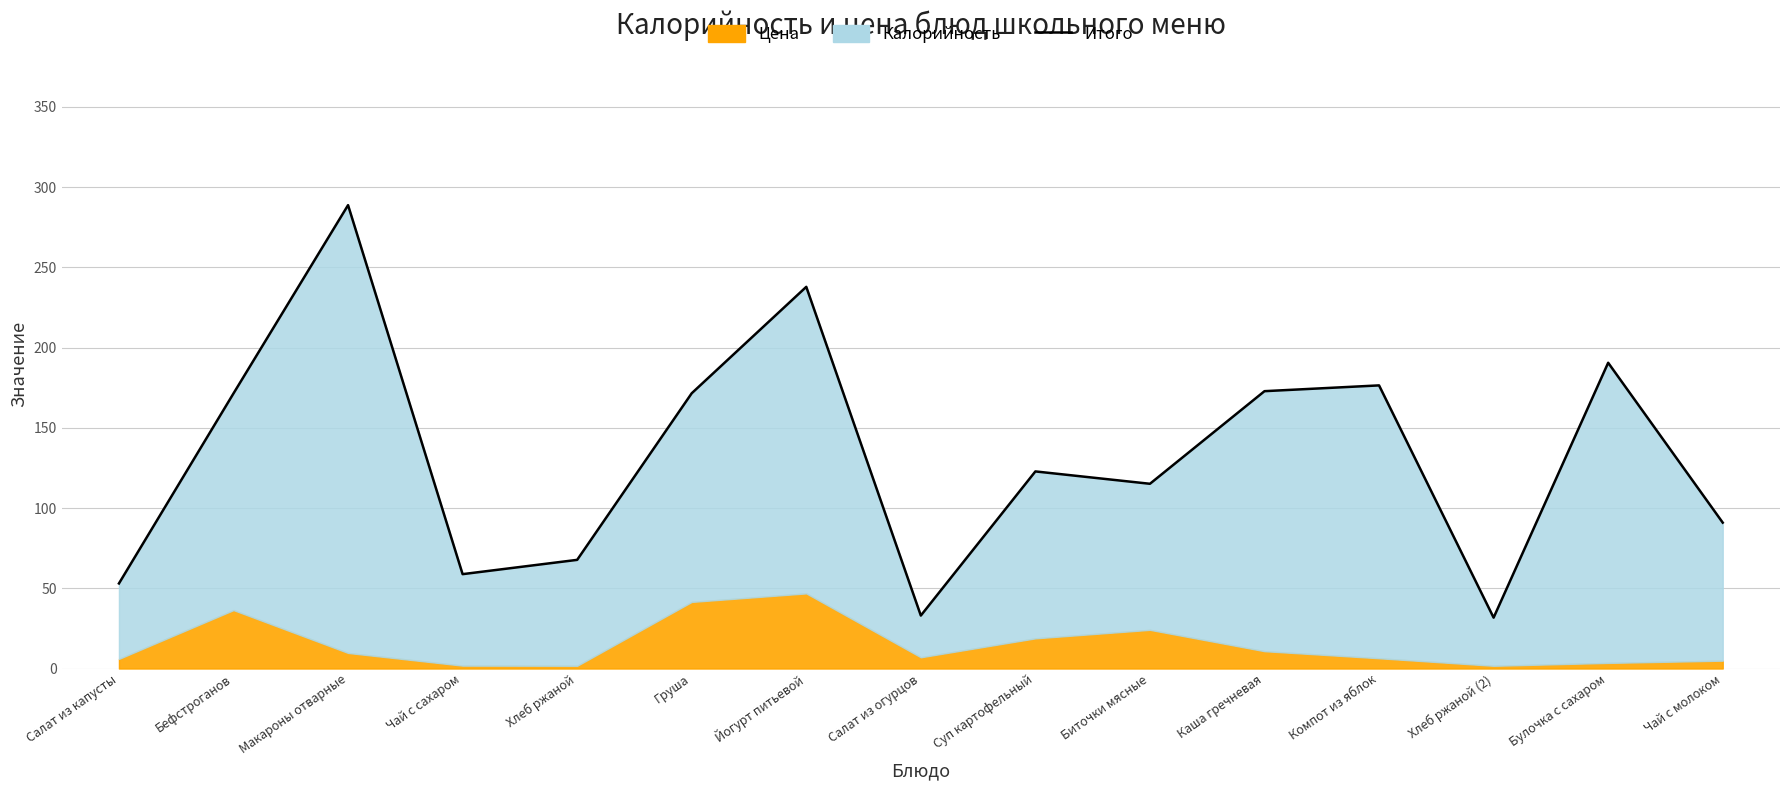

The value at Чай с сахаром is 87.7. True or false?

False